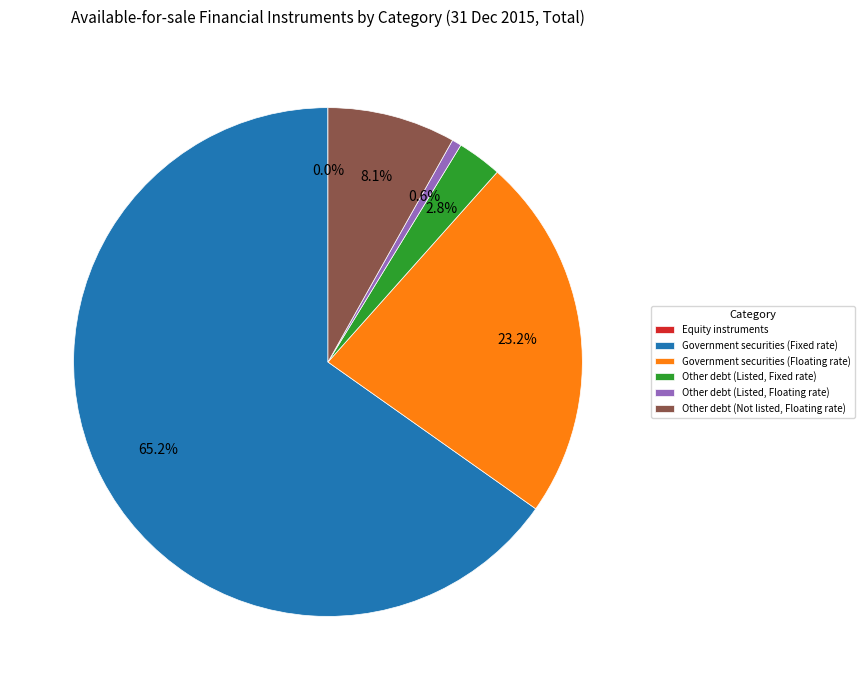

Combined, what portion of the pie is Other debt (Listed, Fixed rate) and Other debt (Listed, Floating rate)?

3.4%